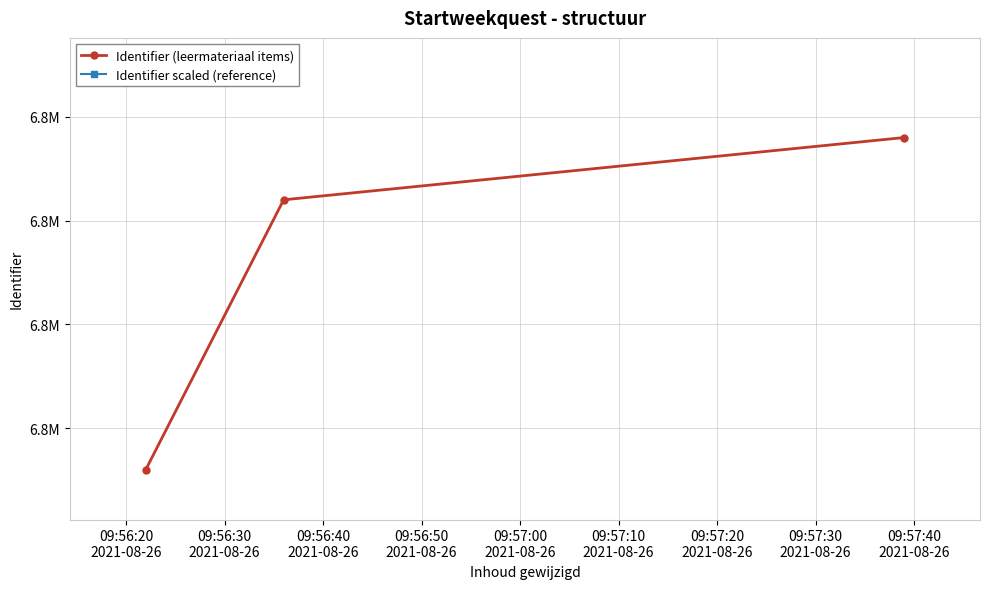

The value of Identifier (leermateriaal items) at 09:56:30
2021-08-26 is 6797781.0. True or false?

True